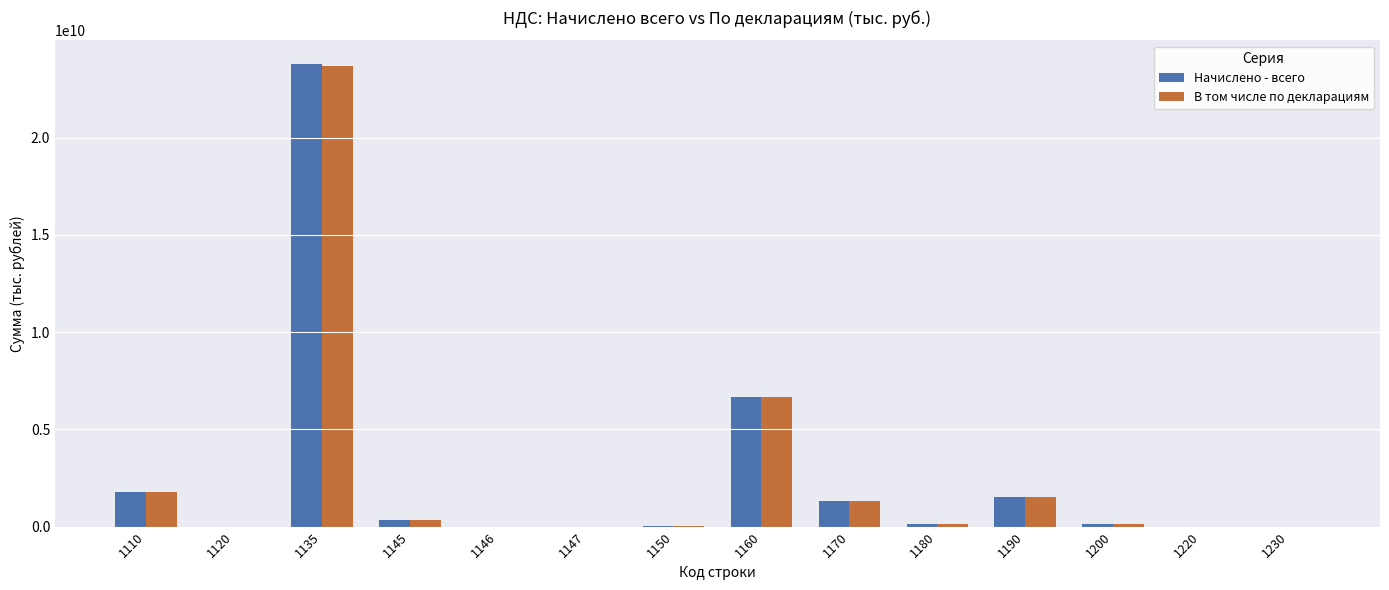

What are all the series names shown in the legend?

Начислено - всего, В том числе по декларациям